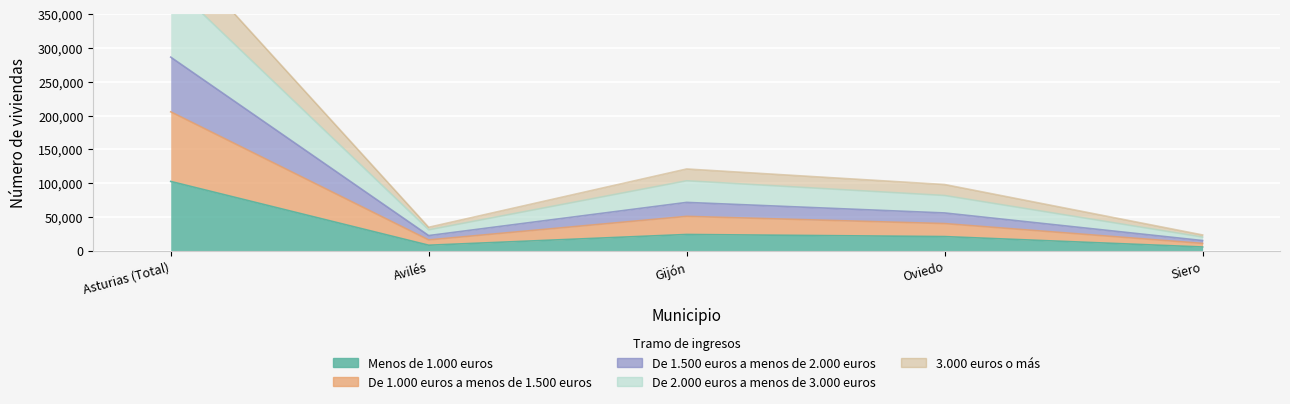

What is the label of the 3rd point from the right?

Gijón